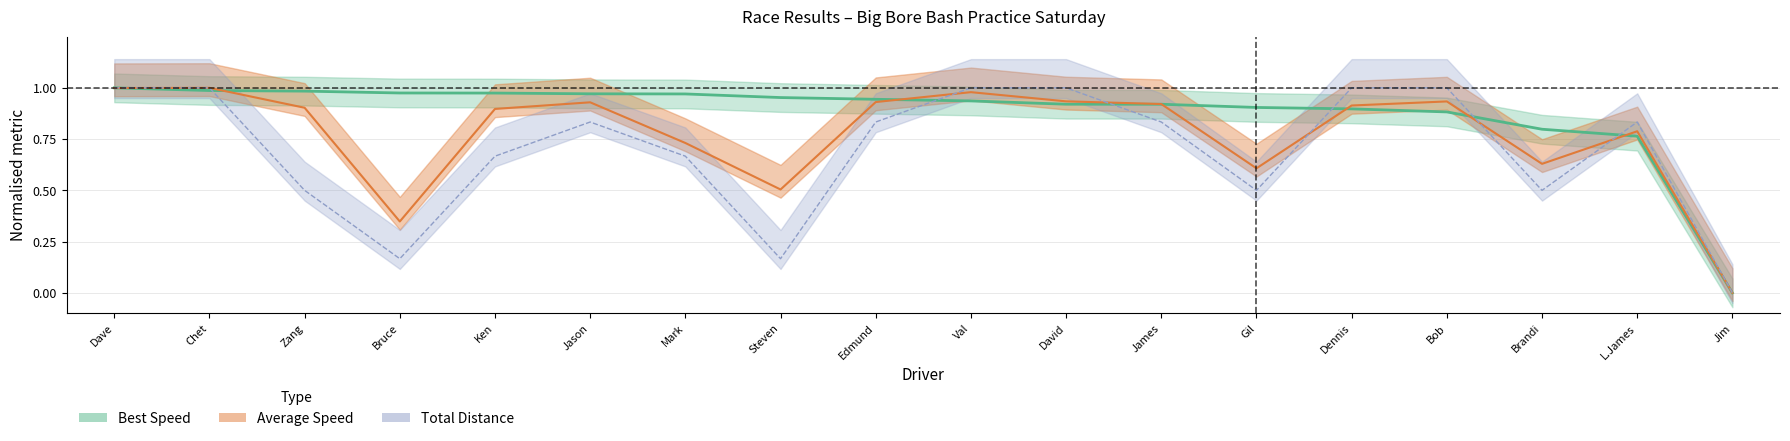

What is the sum of the Average Speed values at Mark and Bob?

1.7